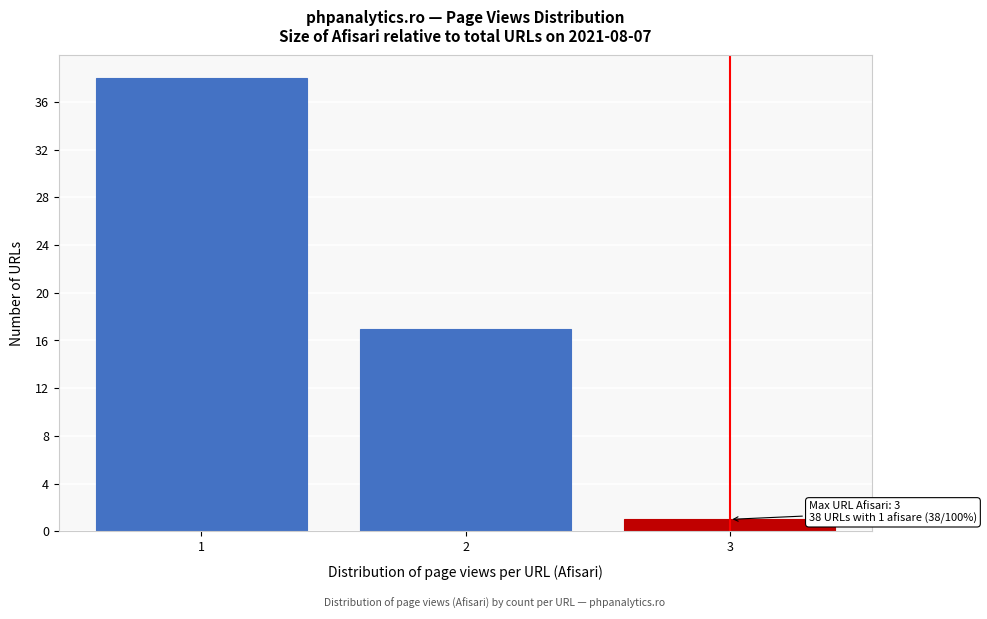

Reading left to right, transcribe all the data shown in this chart.

38	17	1